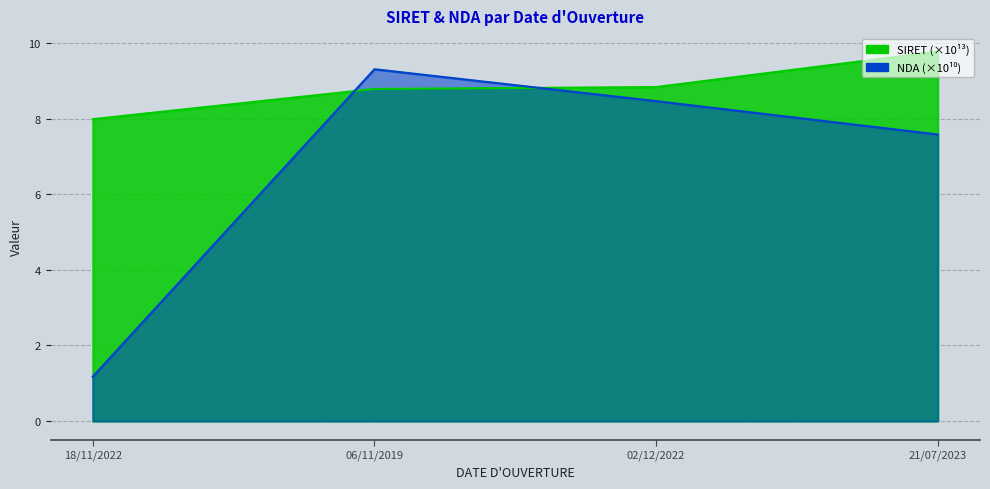

Rank the series by their maximum value, from highest to lowest.

SIRET, NDA